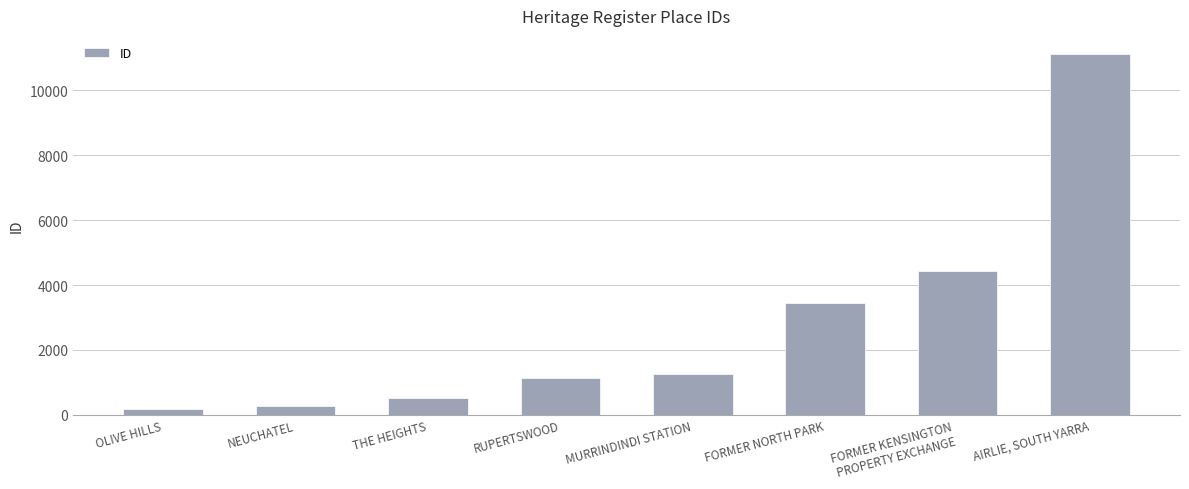

Does the chart contain any negative values?

No